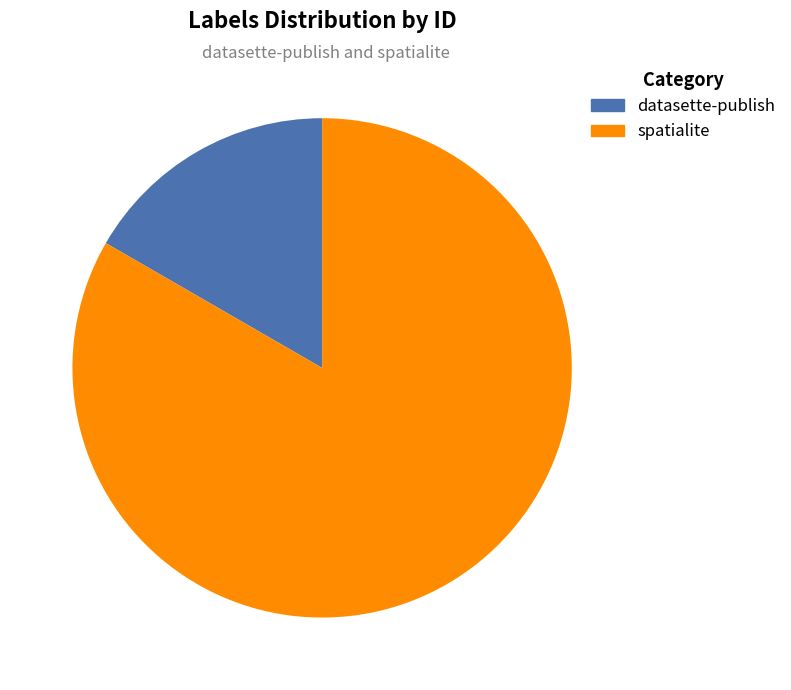

To the nearest percent, what is the difference between the largest and smallest slice percentages?

67%